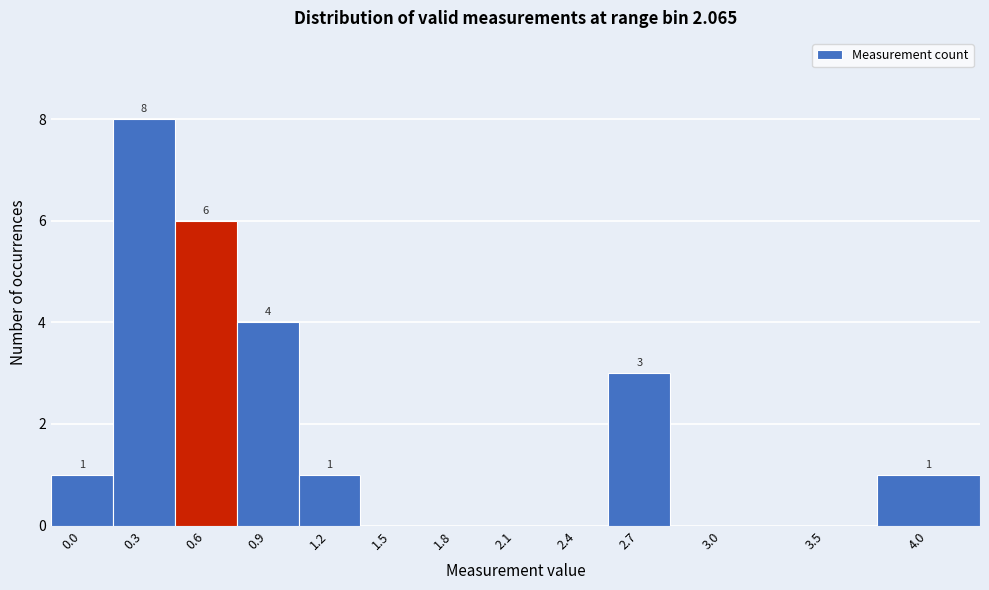

Reading left to right, what are all the values shown in this chart?

0.0=1	0.3=8	0.6=6	0.9=4	1.2=1	1.5=0	1.8=0	2.1=0	2.4=0	2.7=3	3.0=0	3.5=0	4.0=1